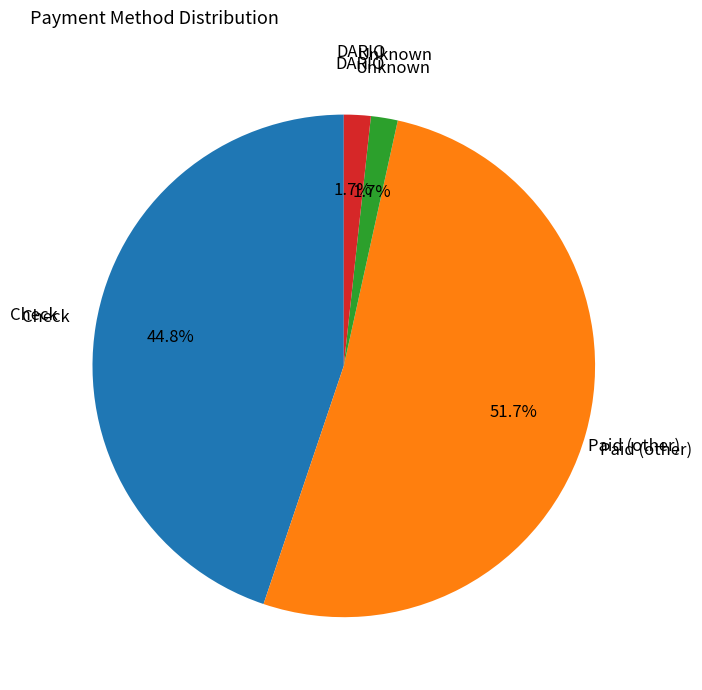

How many slices are in this pie chart?

4